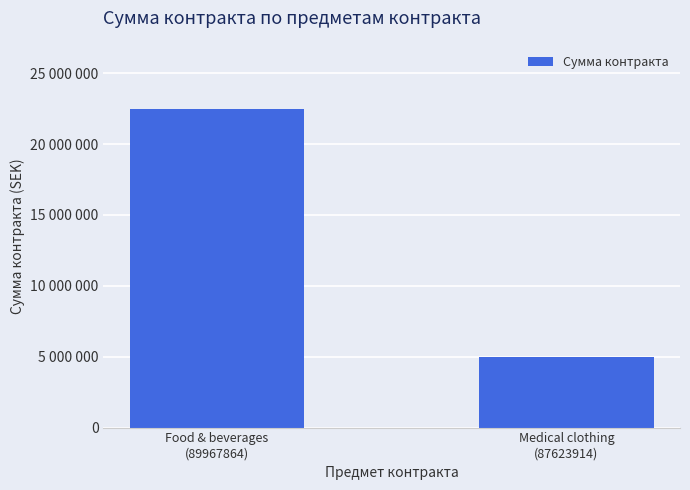

What is the value of the 1st bar from the left?

22500000